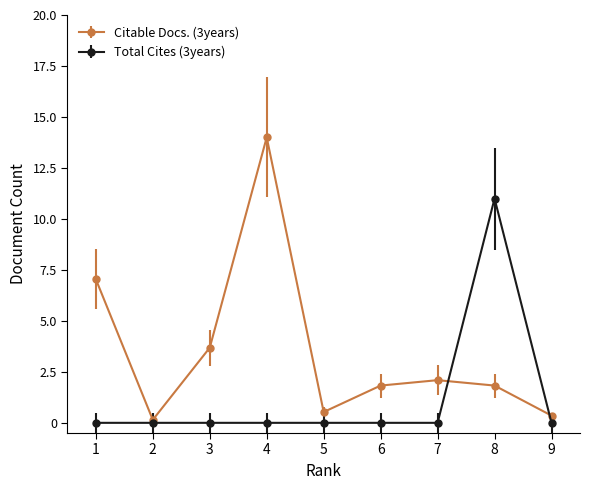

Is this an area chart (filled region under the line)?

No